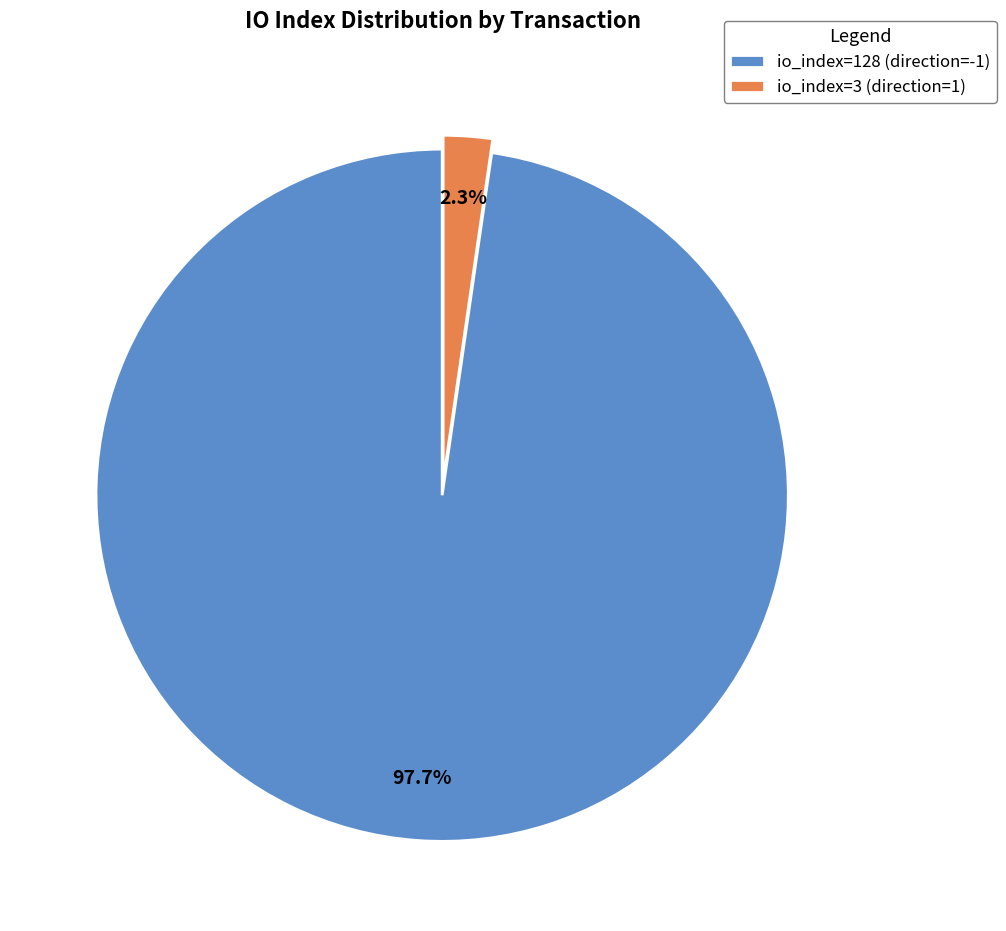

Does io_index=128 (direction=-1) represent more than half of the total?

Yes